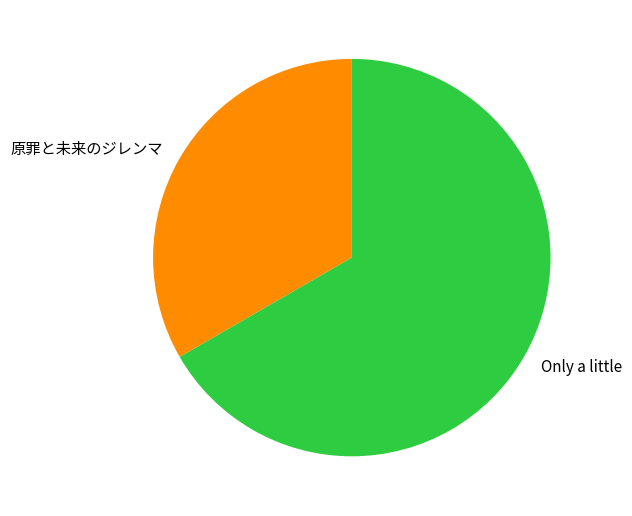

Which slice represents more than half of the pie?

Only a little